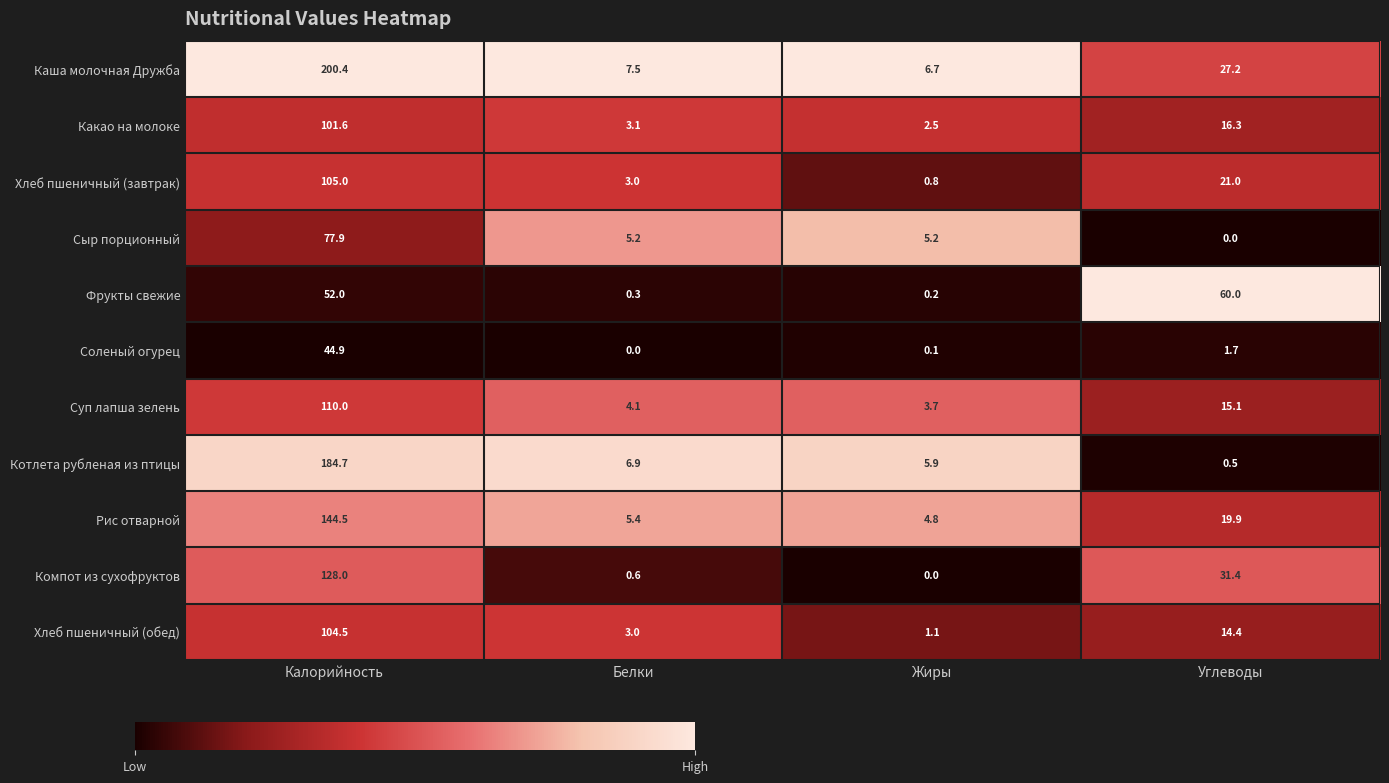

Which category has the lowest value in the Соленый огурец series?

Белки